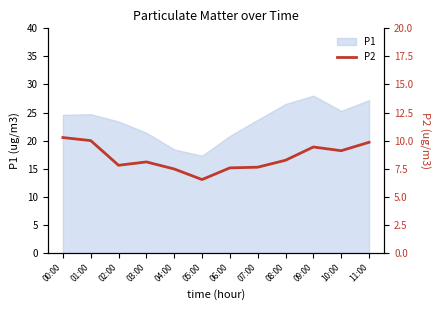

Is this an area chart (filled region under the line)?

No